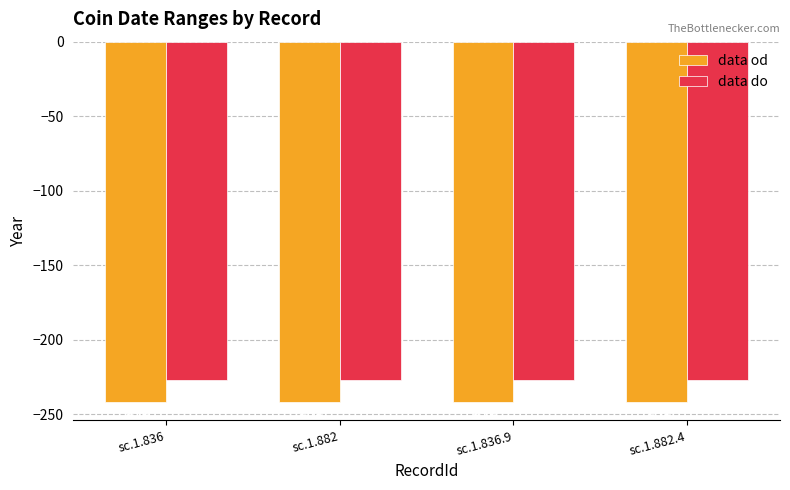

List the series in order of their peak value, highest first.

data do, data od